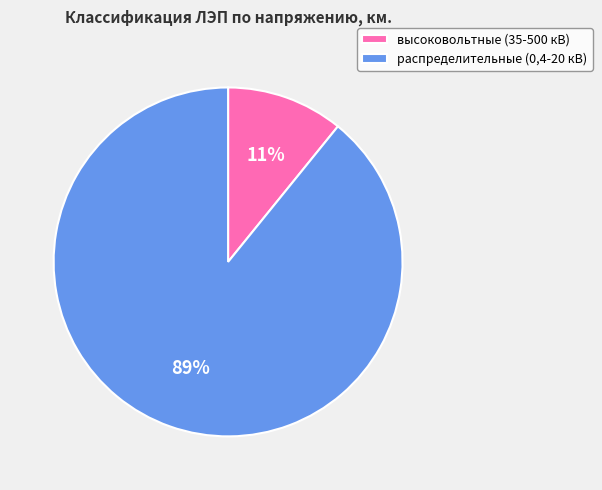

Is it true that высоковольтные (35-500 кВ) is 11% of the pie?

True